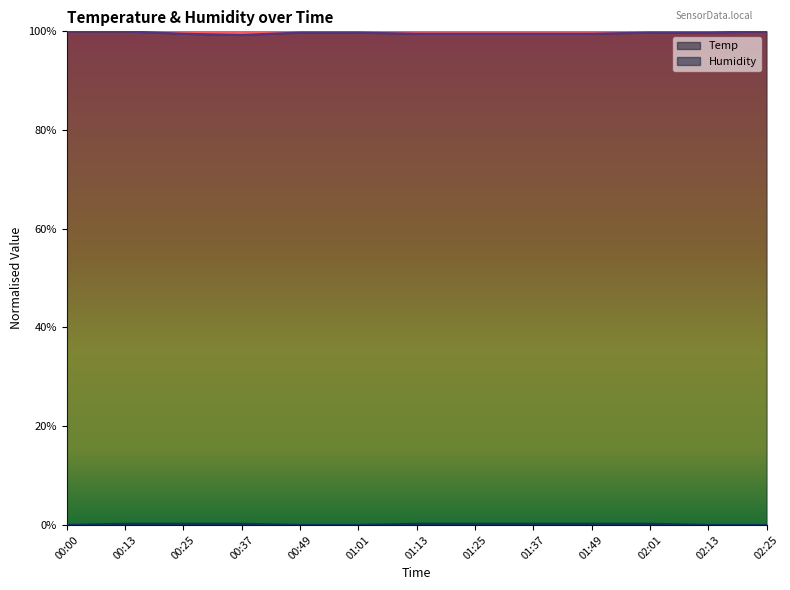

True or false: Humidity and Temp intersect in this chart.

False